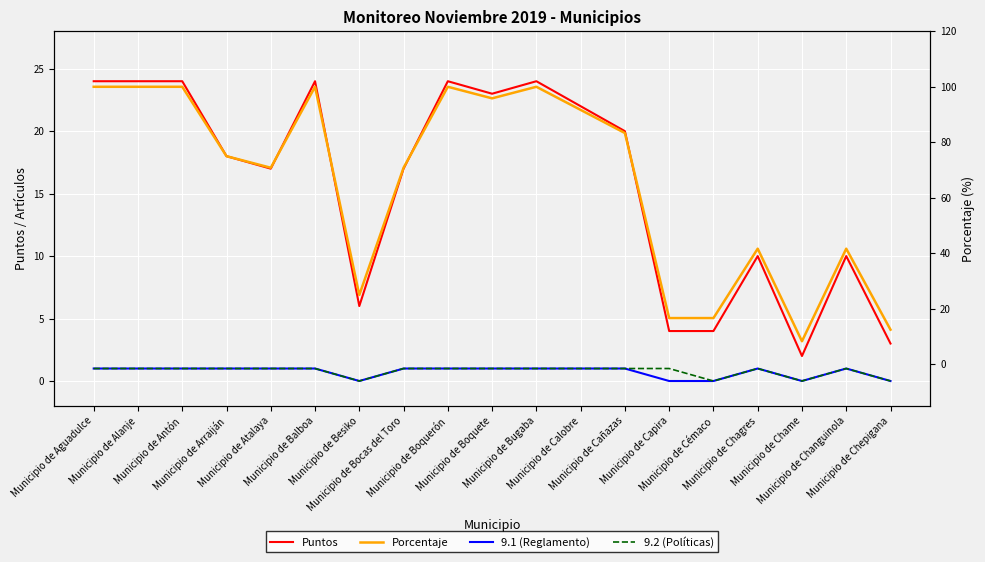

True or false: Porcentaje and 9.1 (Reglamento) cross at least once.

False